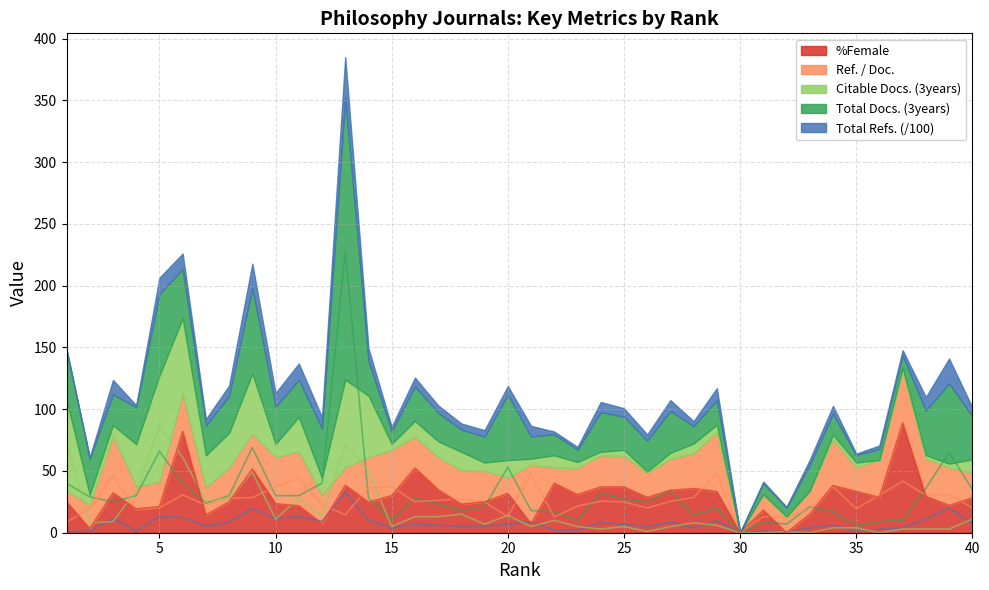

What are all the series names shown in the legend?

Total Refs., Total Docs. (3years), Citable Docs. (3years), Ref. / Doc., %Female